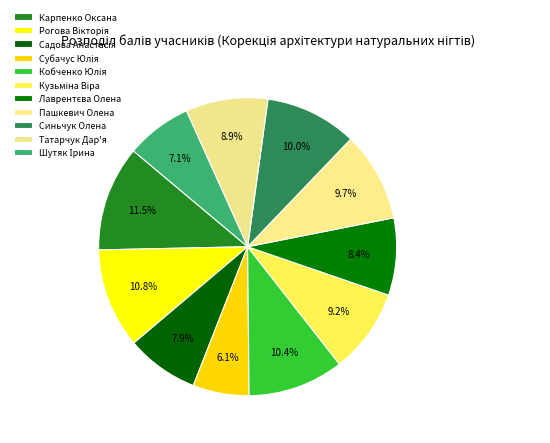

How many segments does this pie chart have?

11